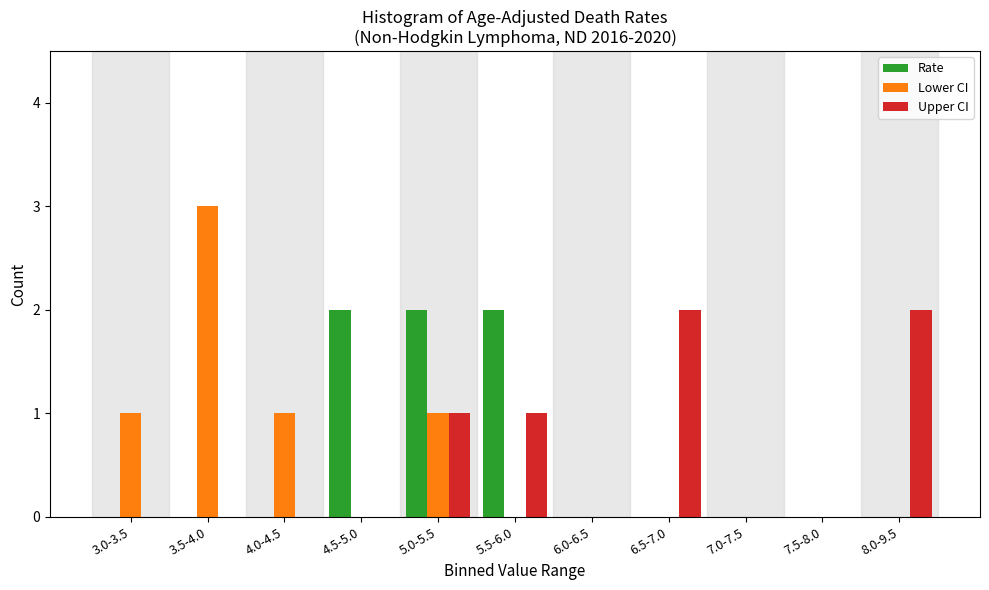

Is it true that Rate equals 1 at 8.0-9.5?

False